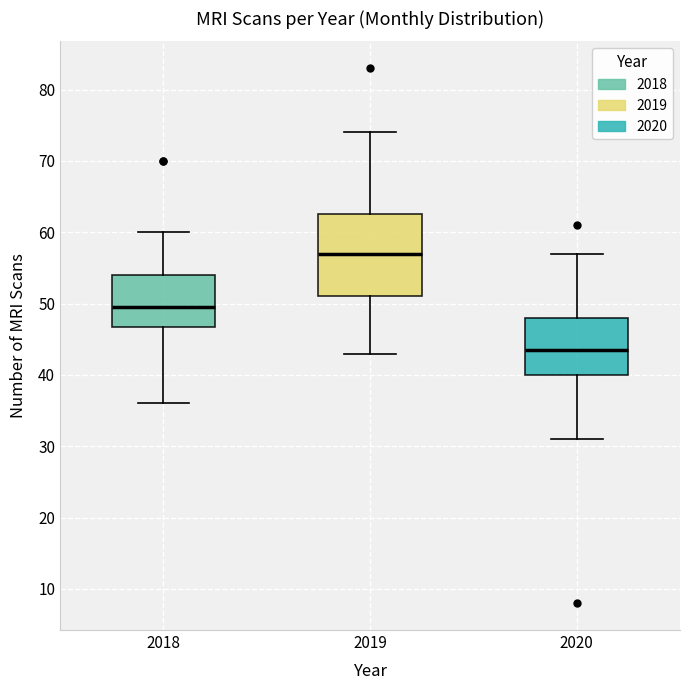

Reading left to right, read every box against the y-axis: the position of its median line, the range the box covers, and the ends of its whiskers. The values are not printed on the chart, so give them approximately, as read against the axis.

2018: median 50, box 47 to 54, whiskers 36 to 60
2019: median 57, box 51 to 63, whiskers 43 to 74
2020: median 44, box 40 to 48, whiskers 31 to 57